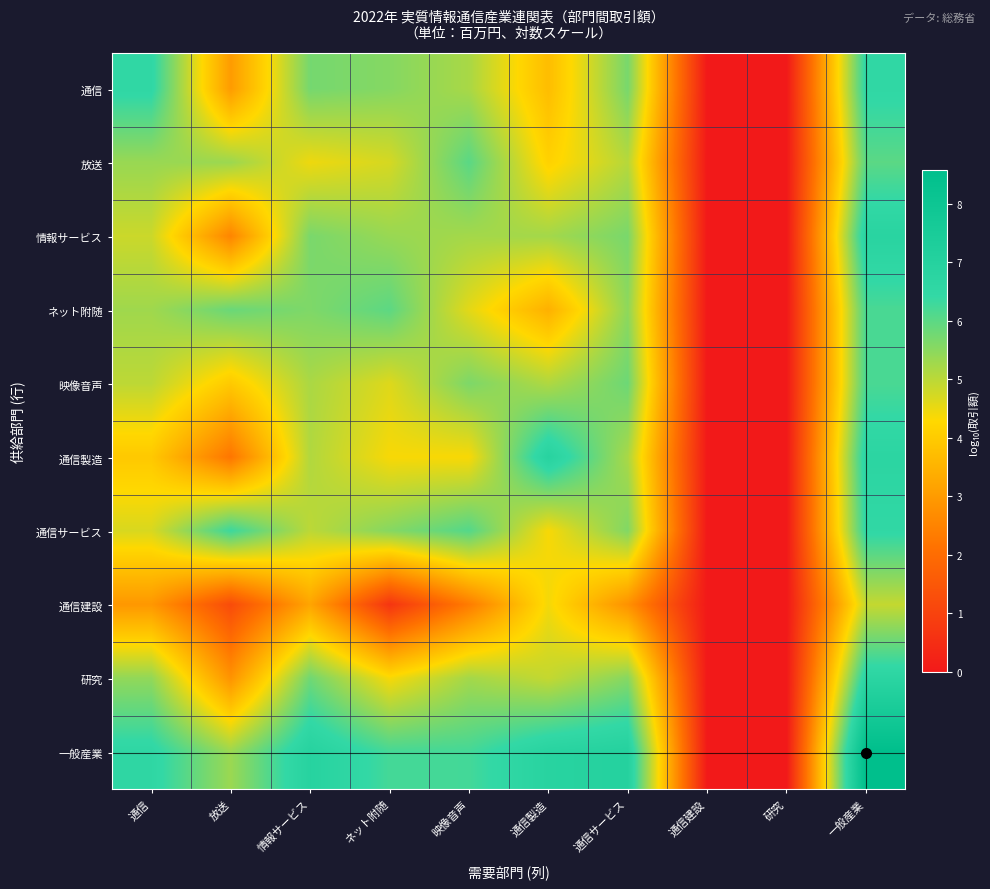

Between 通信 and 一般産業, which series saw the biggest shift?

通信製造